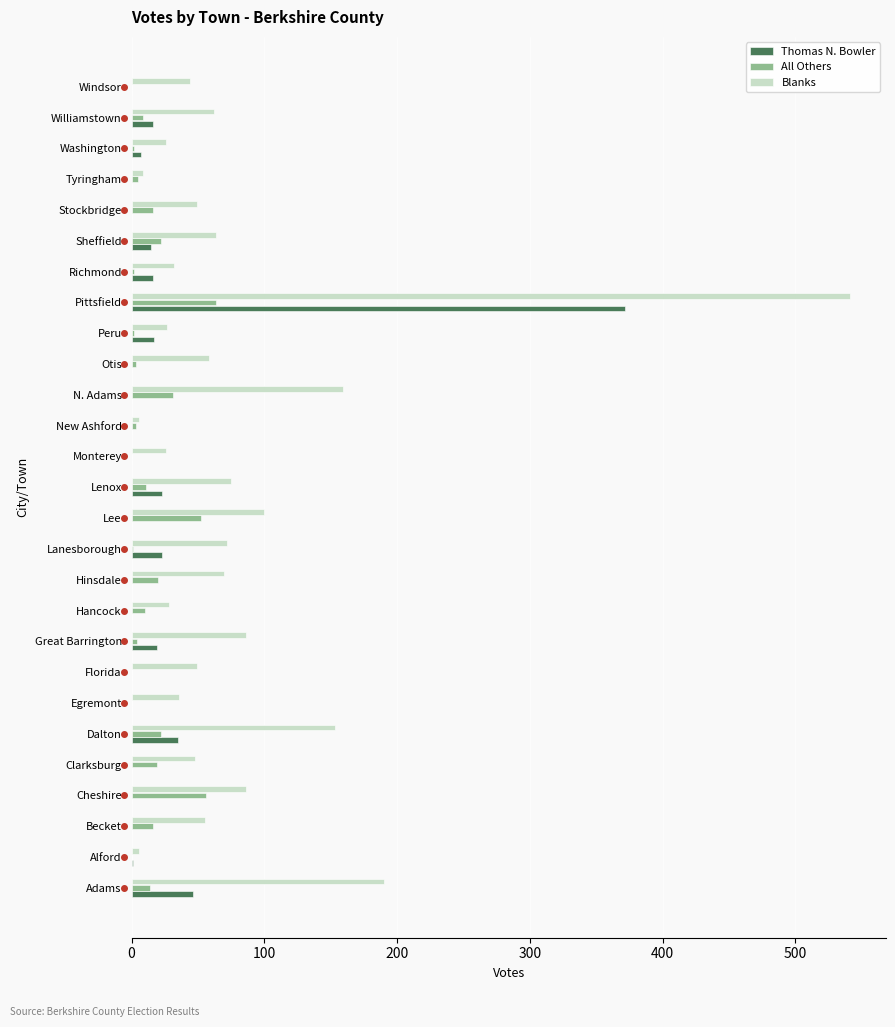

At which category is the sum across all series the highest?

Pittsfield